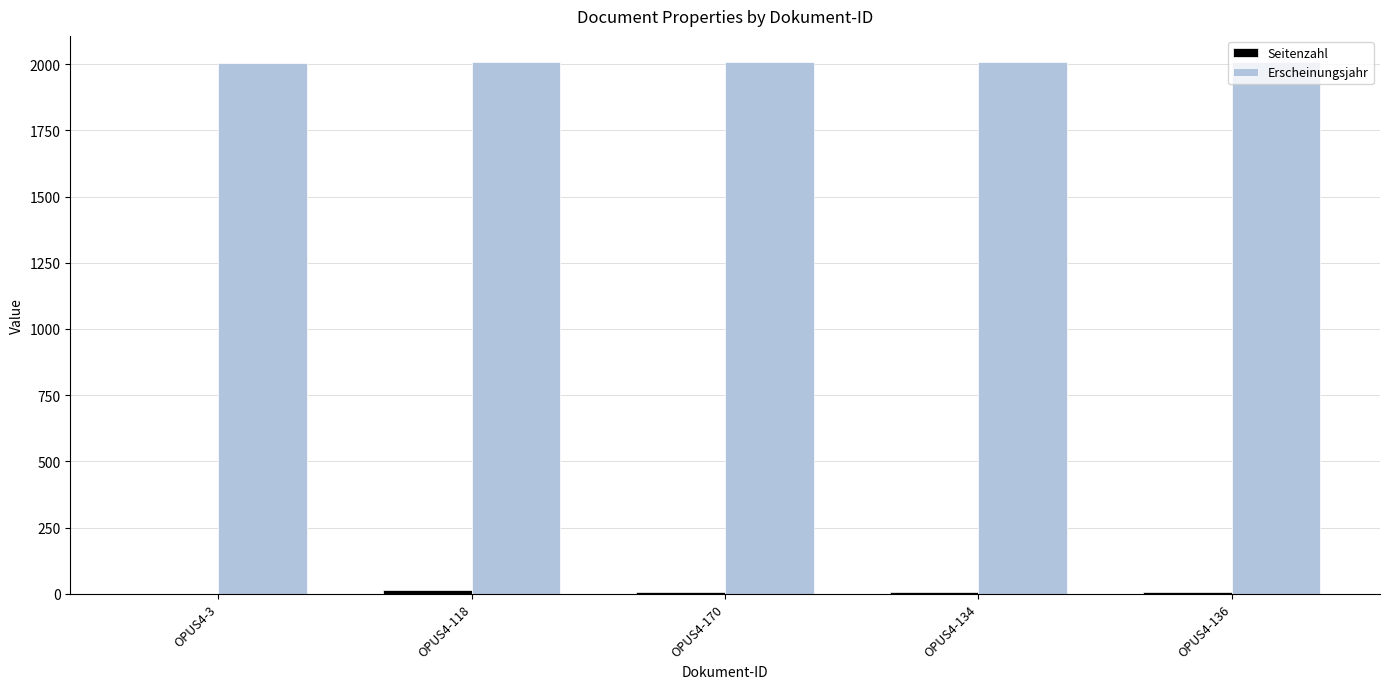

Which series has the largest total across all categories?

Erscheinungsjahr